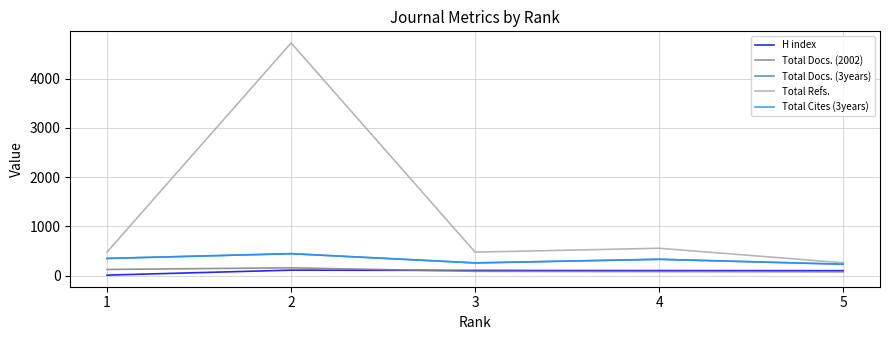

What is the total value across all series at 2?

5886